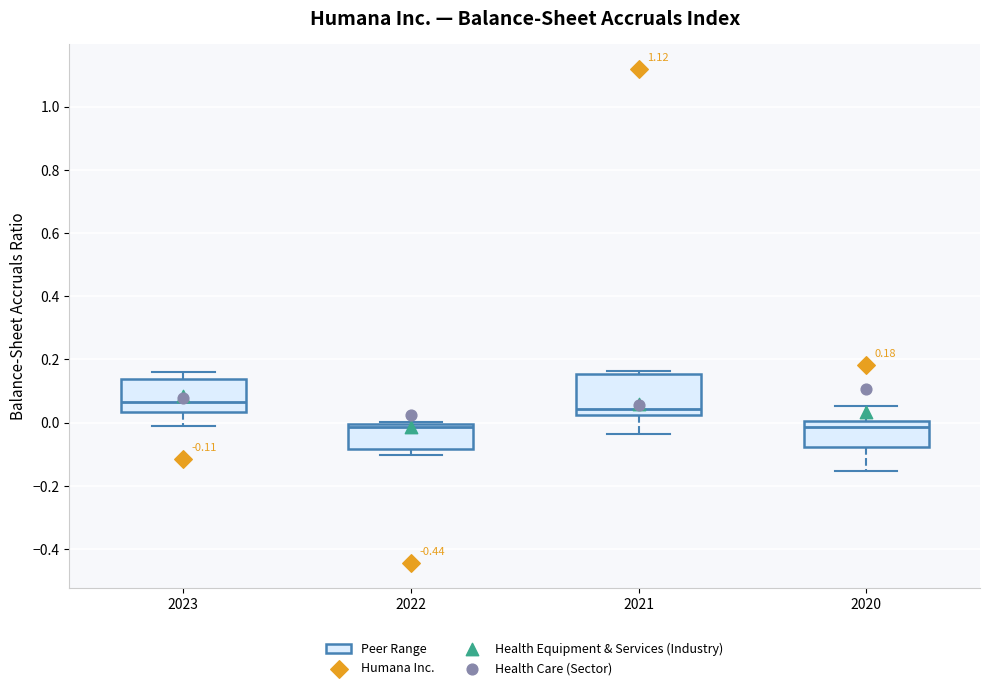

Which box has the highest median line?

2023